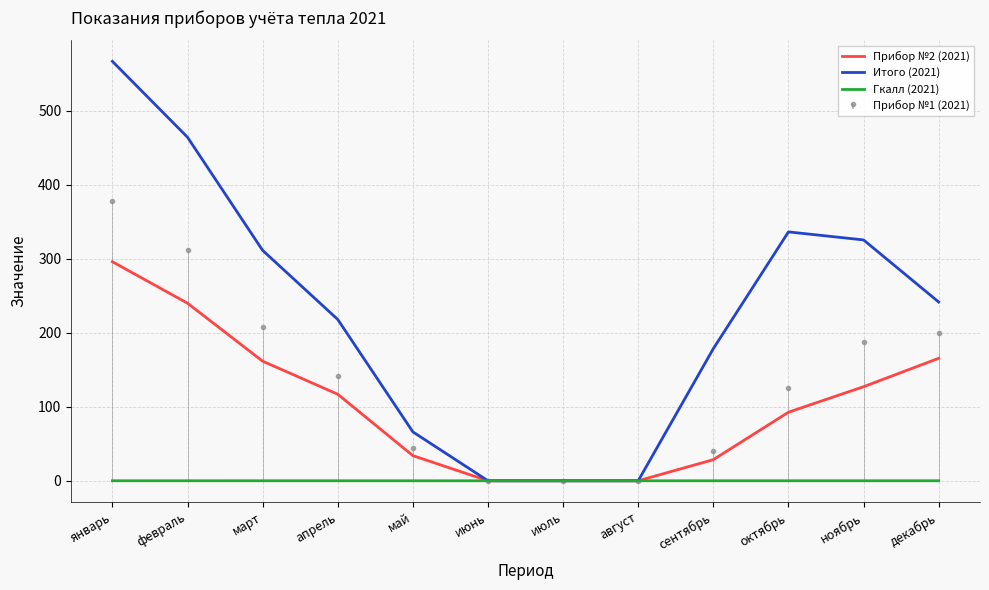

What is the label of the 9th point from the right?

апрель